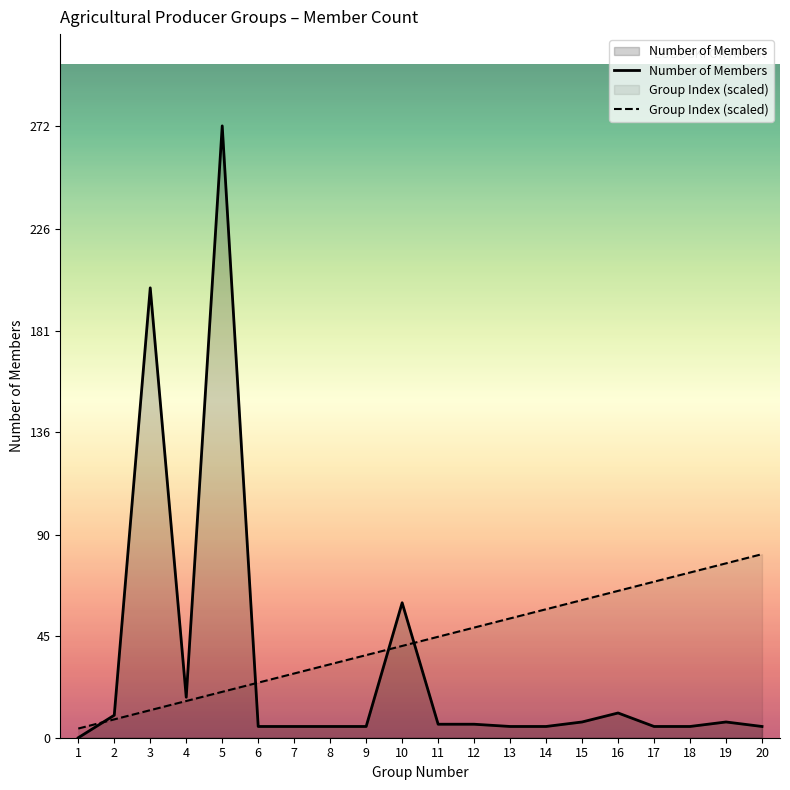

Which category has the lowest value in the Number of Members series?

1